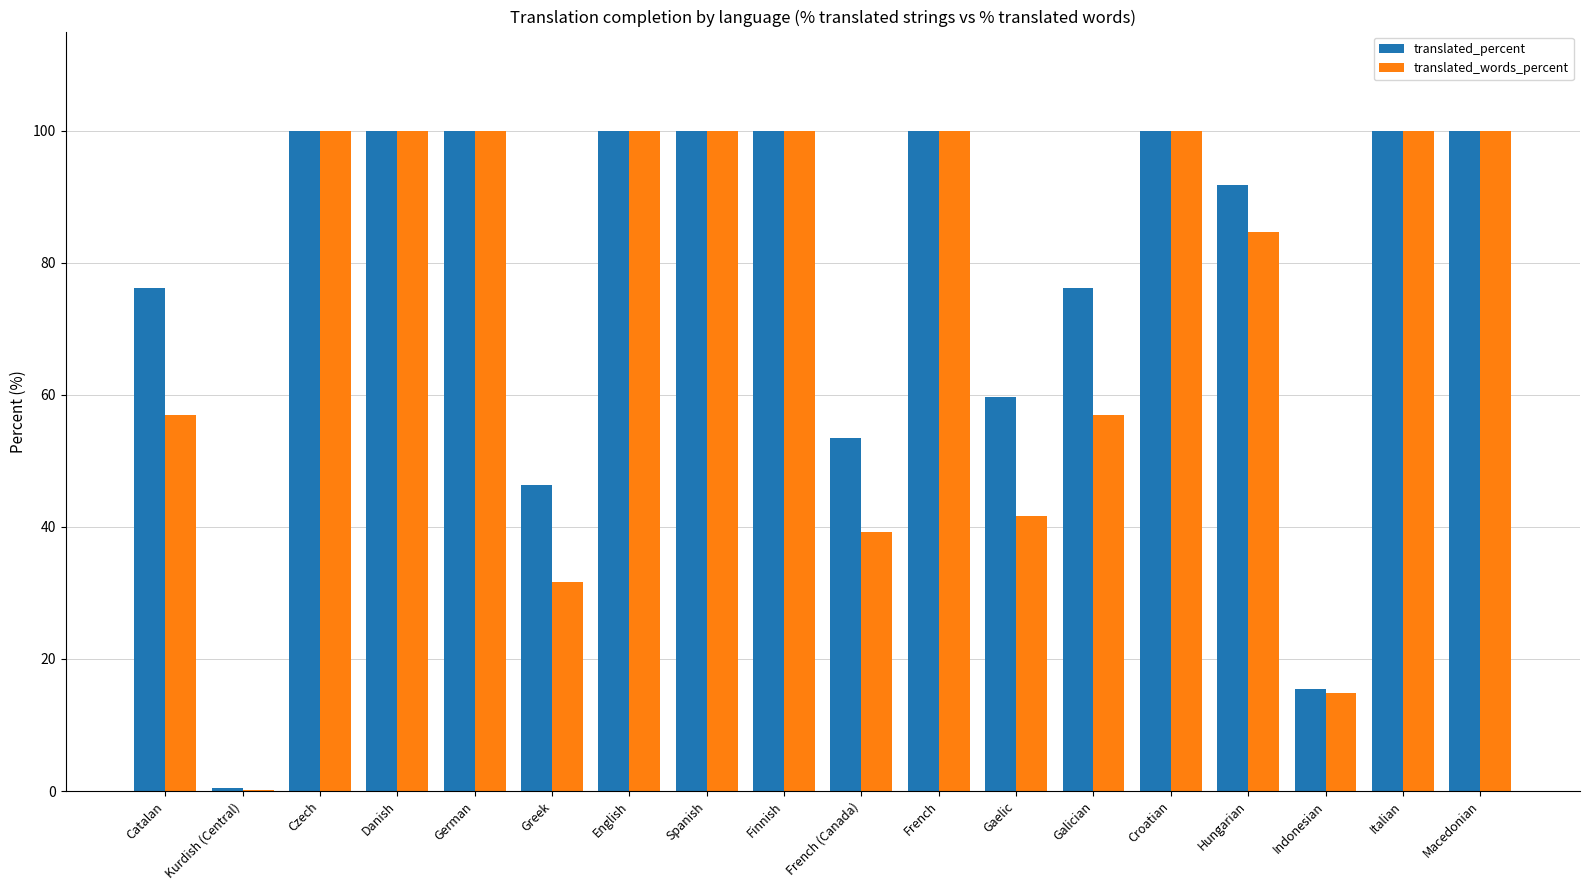

The translated_words_percent series shows 100.0 at German. True or false?

True